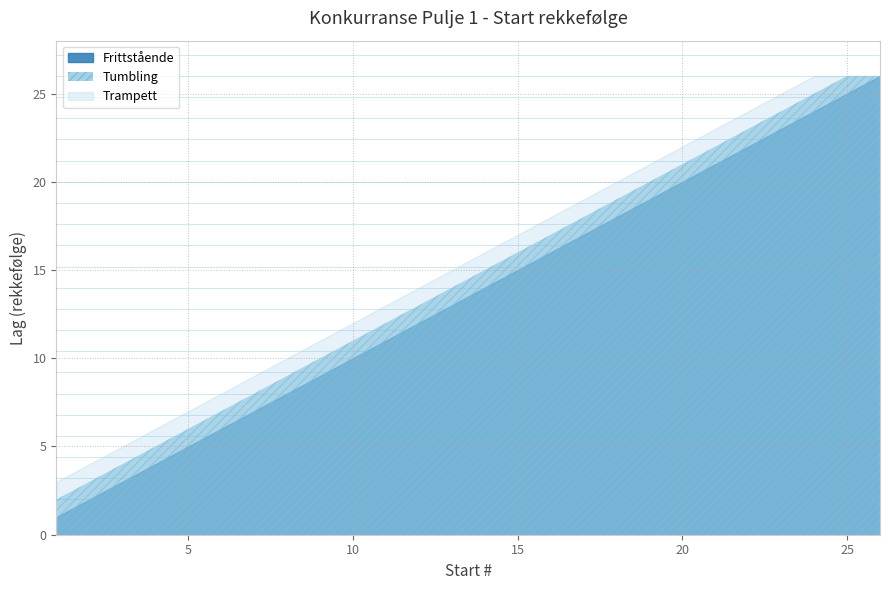

What is the sum of all Trampett values?

400